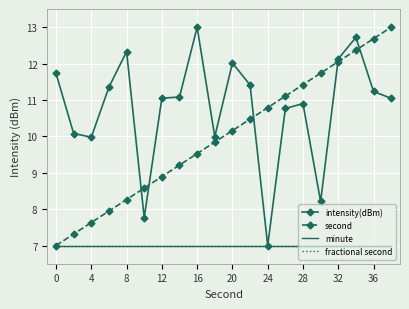

Is this an area chart (filled region under the line)?

No